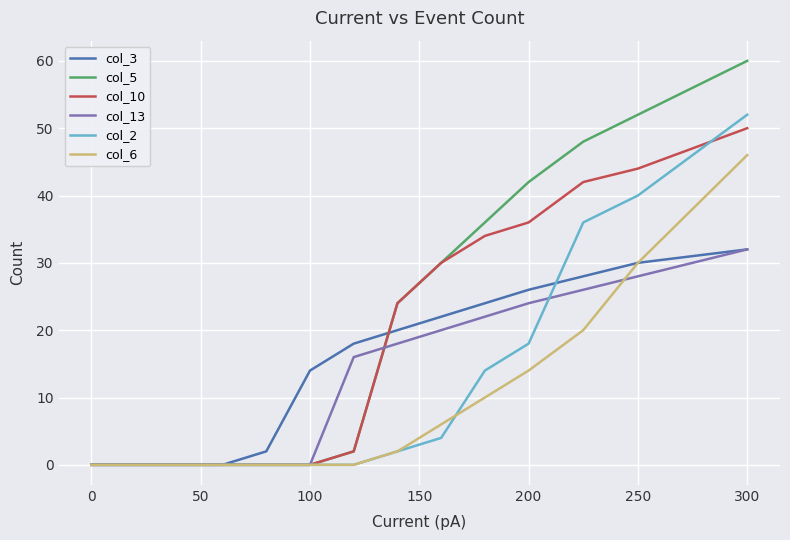

What is the maximum value for col_5?

60